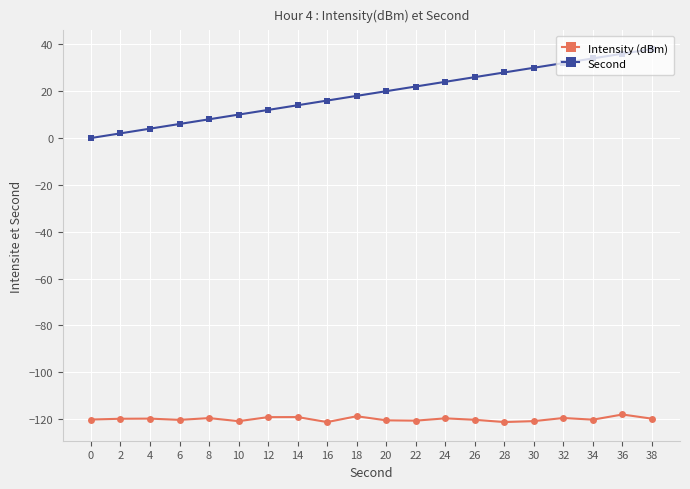

Between 2 and 20, which series saw the biggest shift?

Second